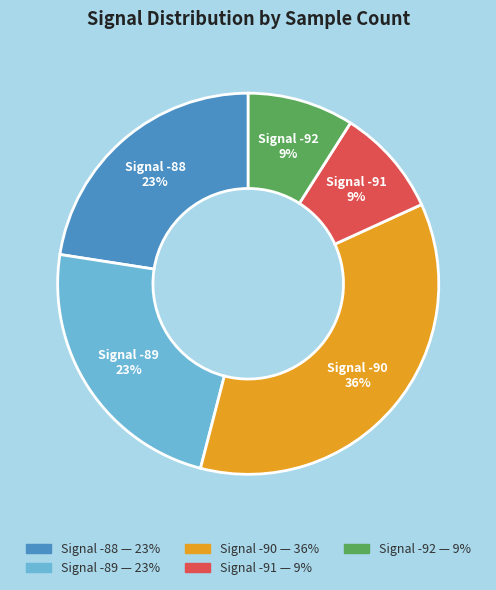

How many slices are in this pie chart?

5